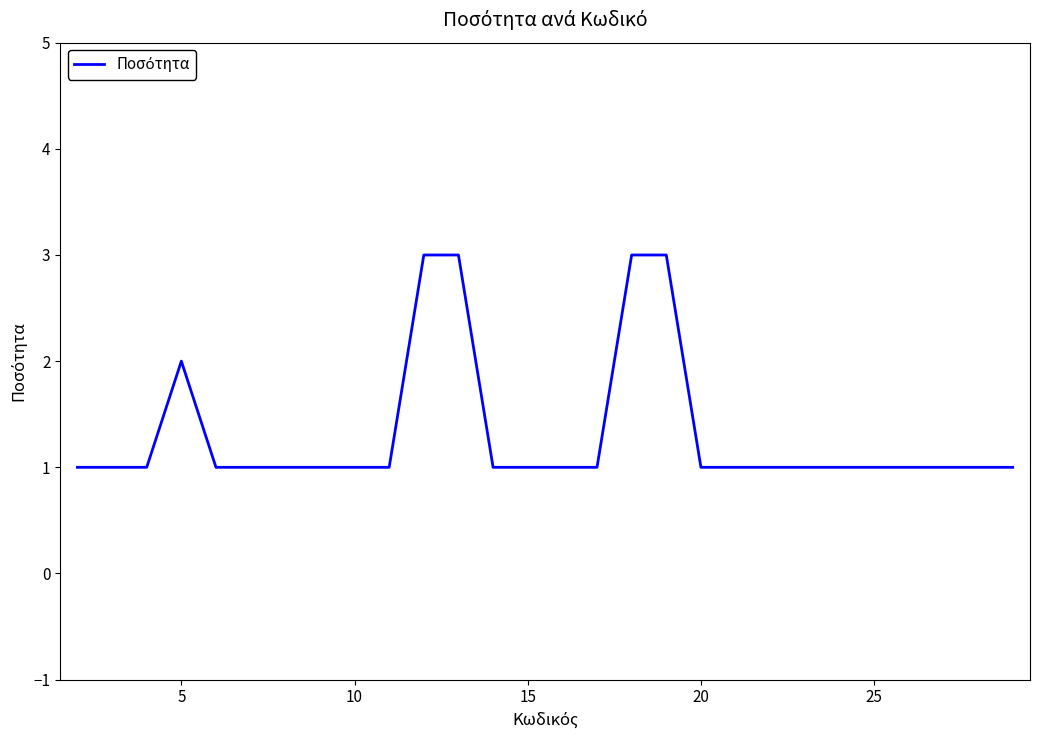

What is the maximum value shown in the chart?

3